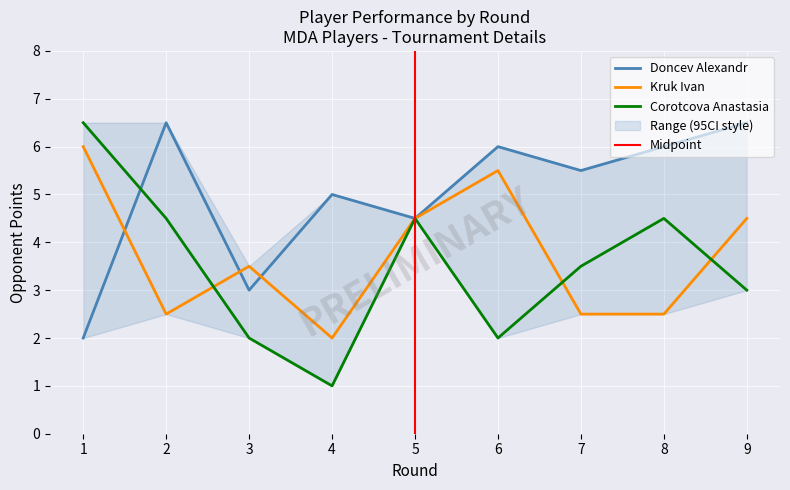

What is the value of the Corotcova Anastasia Points point at the 8th from the left?

4.5